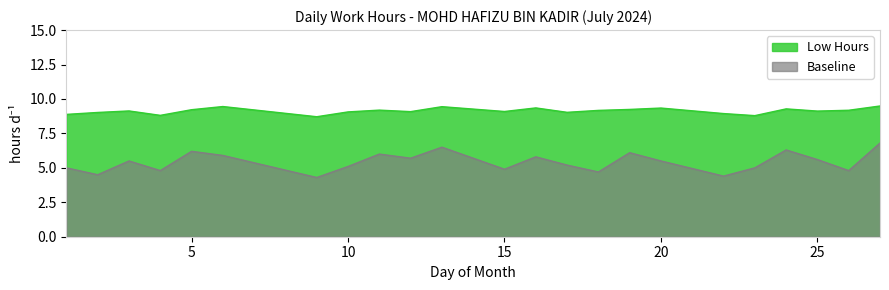

True or false: Baseline and Low Hours intersect in this chart.

False